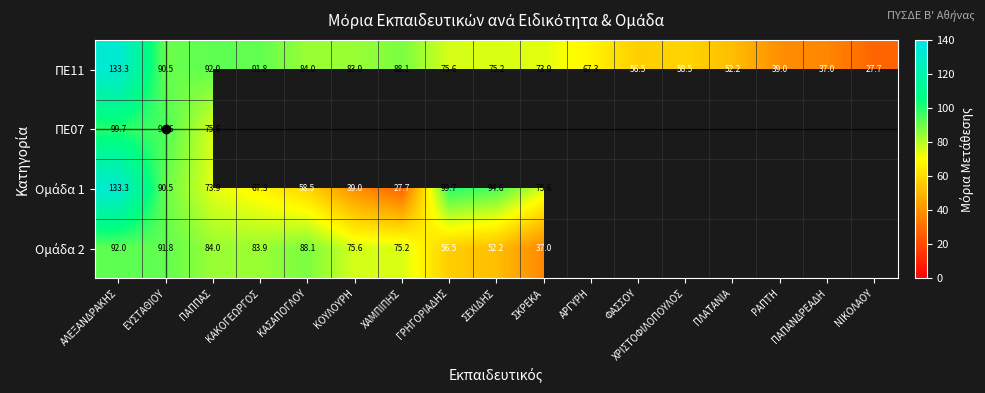

At how many categories does at least one series exceed 58?

12